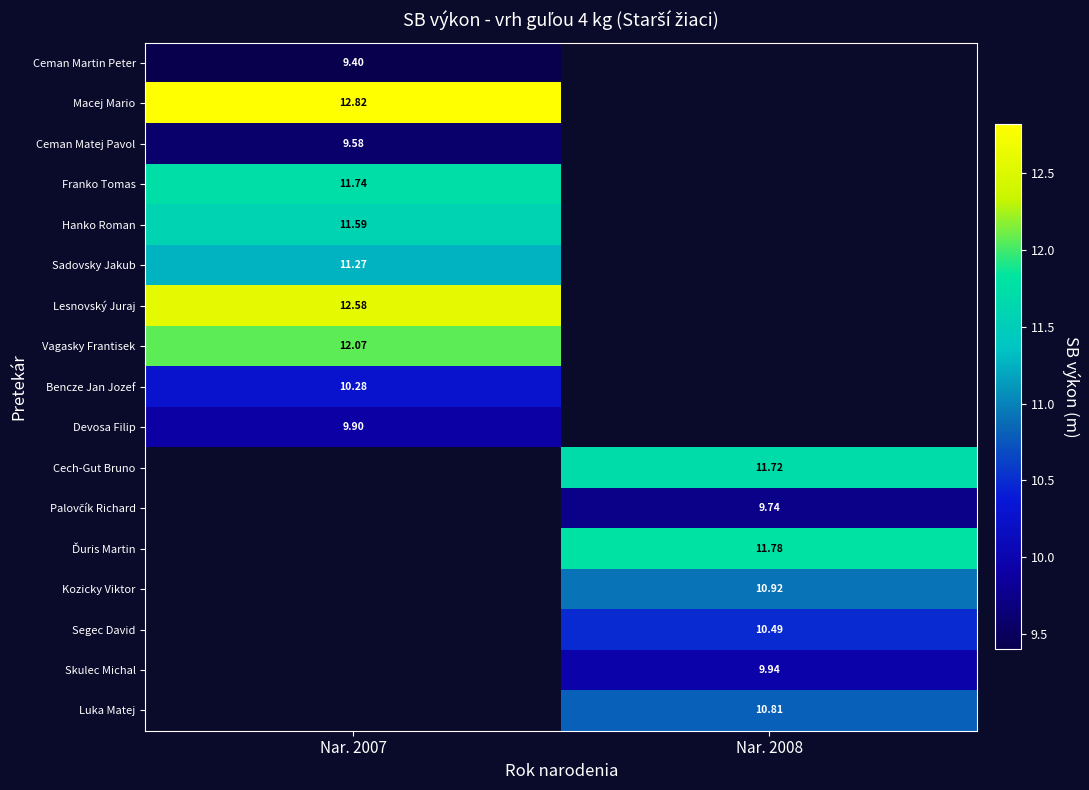

Rank the categories by Ceman Matej Pavol value from lowest to highest.

Nar. 2007, Nar. 2008